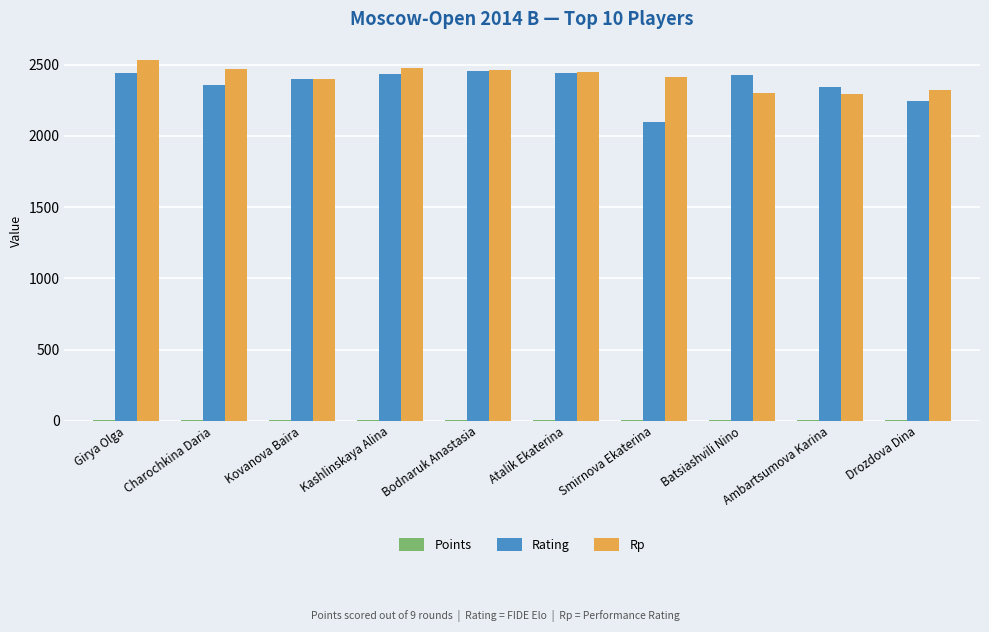

What is the total value across all series at Drozdova Dina?

4569.5